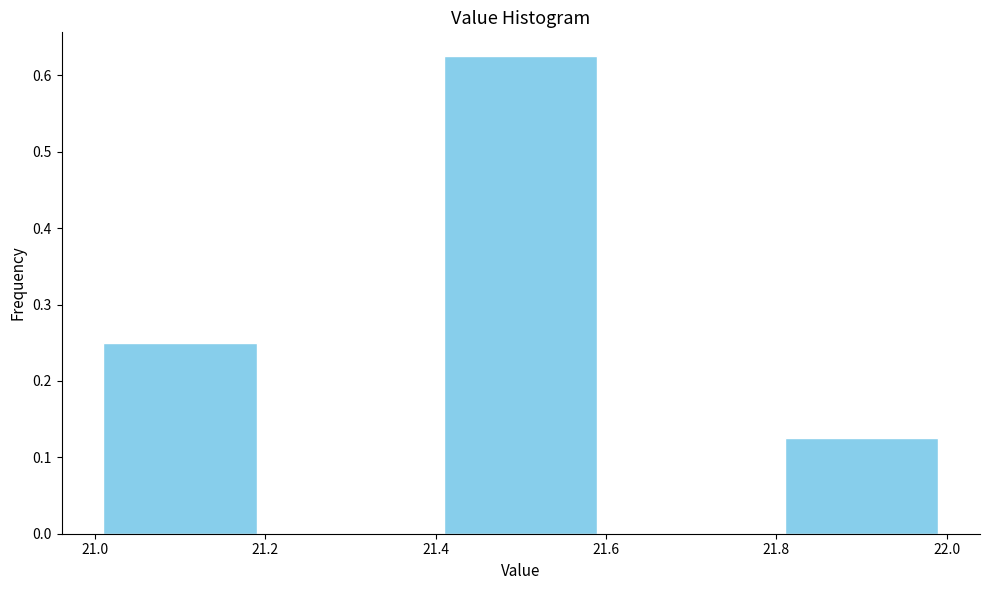

Reading left to right, list every bar in this chart as the range it spans on the x-axis followed by its height. The values are not printed on the chart, so give them approximately, as read against the axis.

21.0 to 21.2: 0.25
21.2 to 21.4: 0
21.4 to 21.6: 0.63
21.6 to 21.8: 0
21.8 to 22.0: 0.13